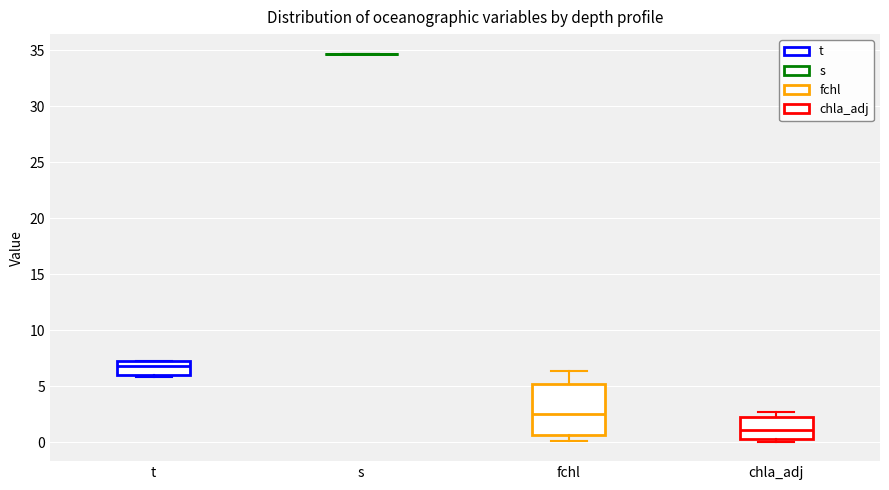

Which box is the tallest, from its lower edge to its upper edge?

fchl